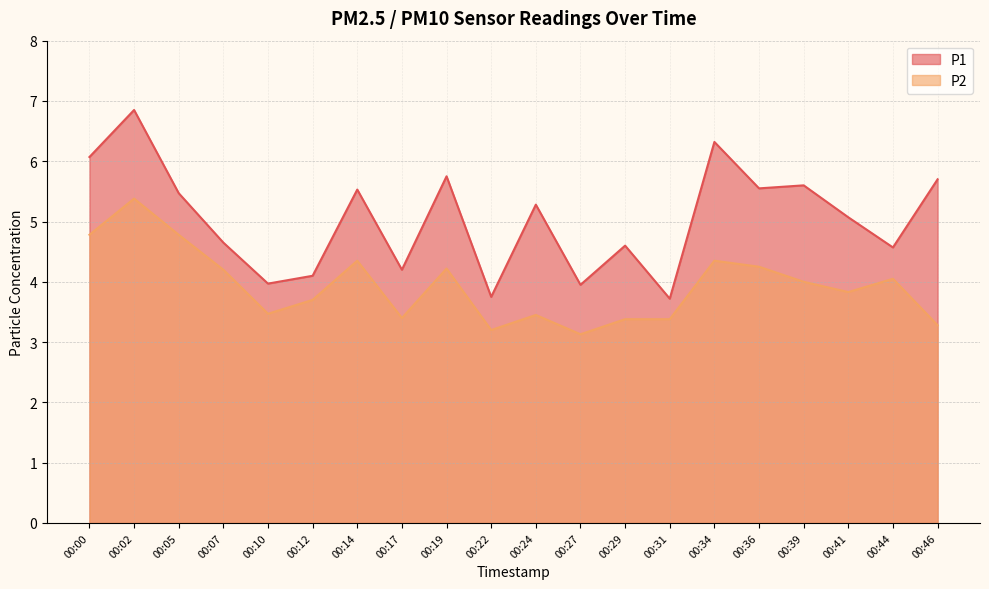

What is the value of the P2 point at the 4th from the left?

4.2